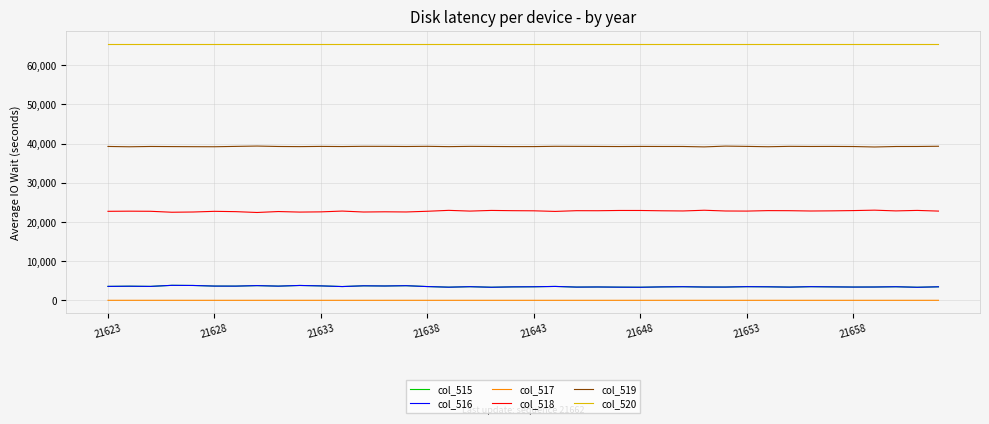

True or false: col_516 and col_518 intersect in this chart.

False